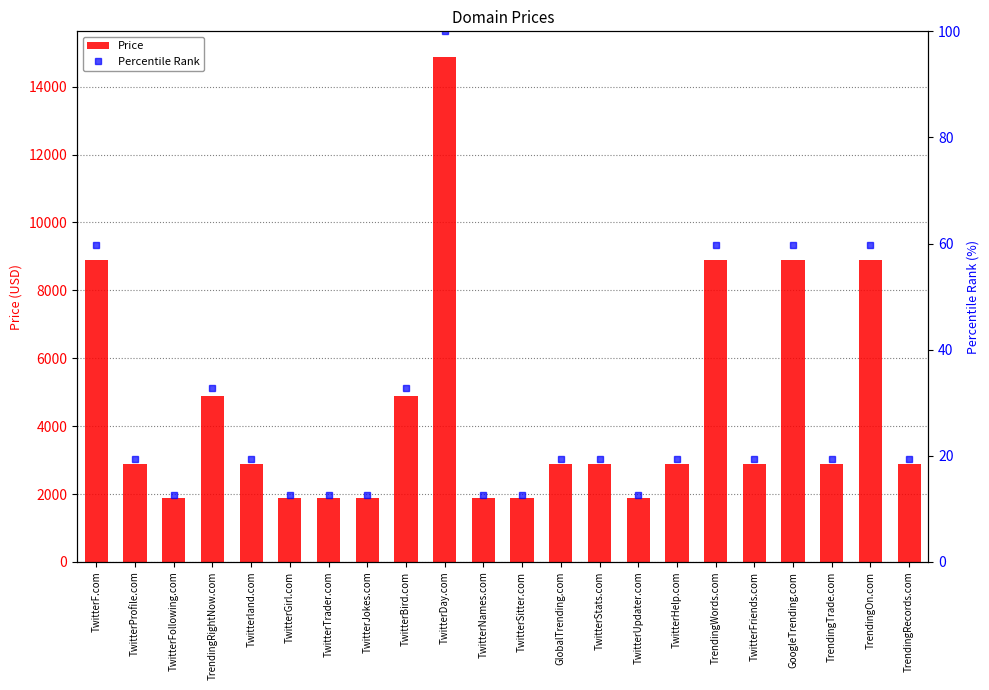

How many distinct data groups are displayed?

2